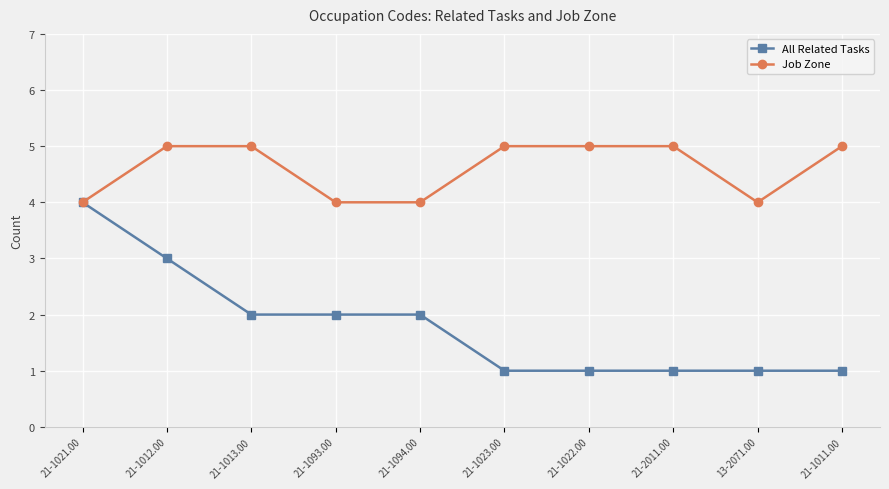

The All Related Tasks series shows 2 at 21-1013.00. True or false?

True